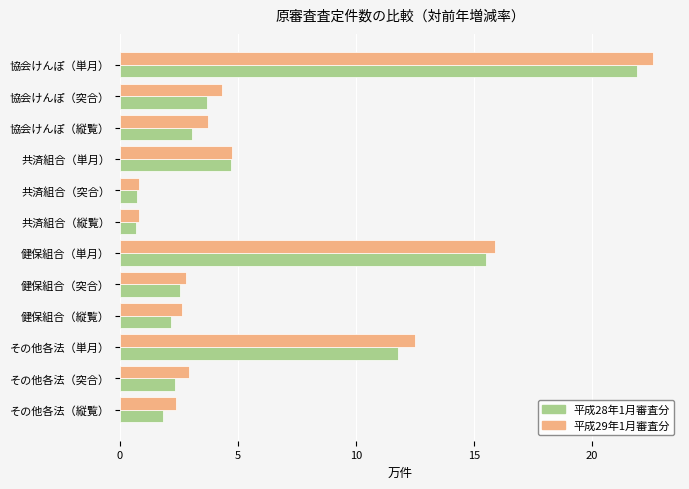

What is the spread (max minus min) of values at 協会けんぽ（単月）?

0.7